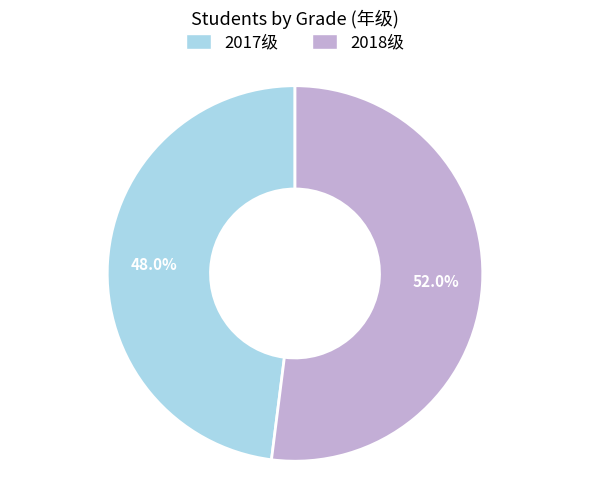

How much of the chart is everything except 2017级?

52.0%